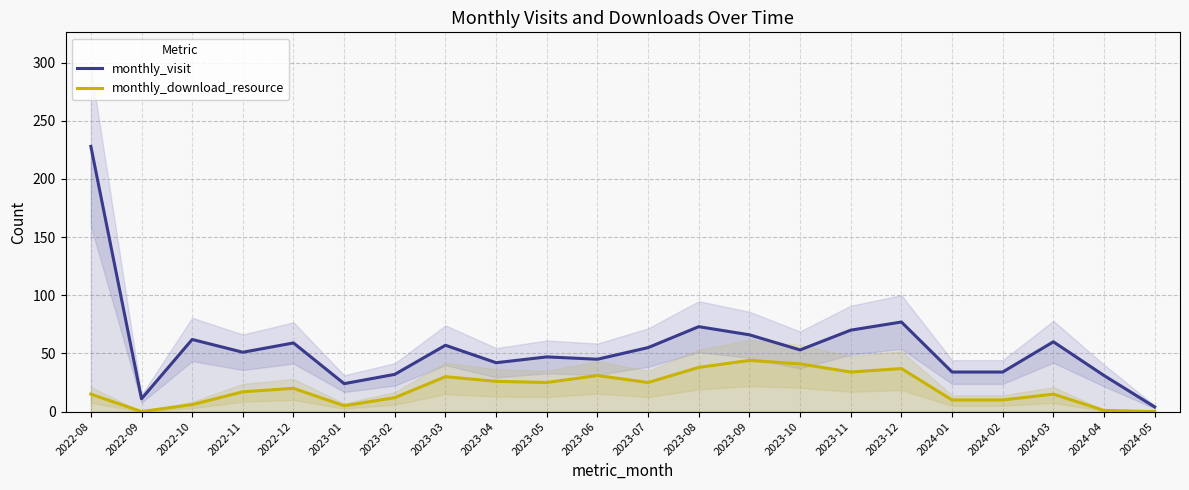

Where is monthly_download_resource nearest to the value 22?

2022-12